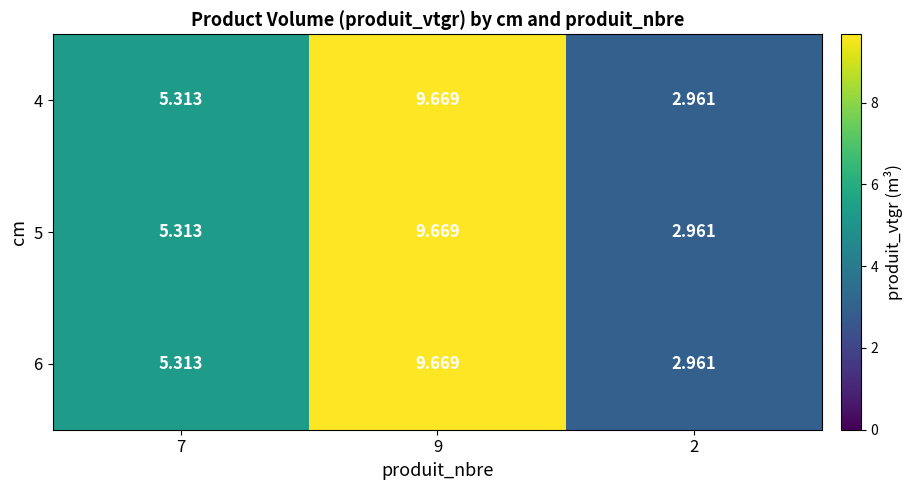

Is the value of 5 at 9 greater than the value of 6 at 2?

Yes